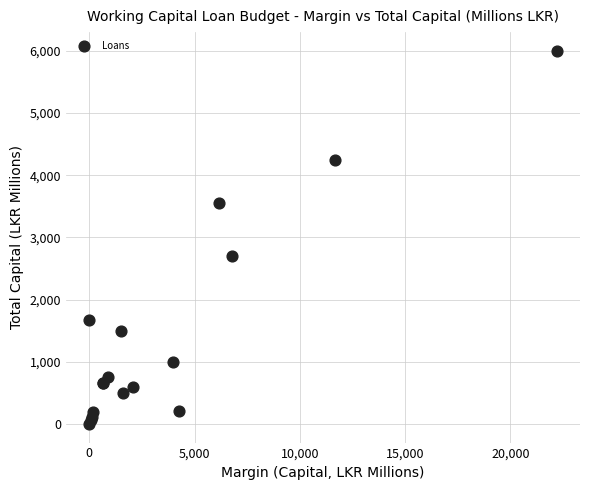

What Y value in the scatter plot is closest to 3000?

2700.0